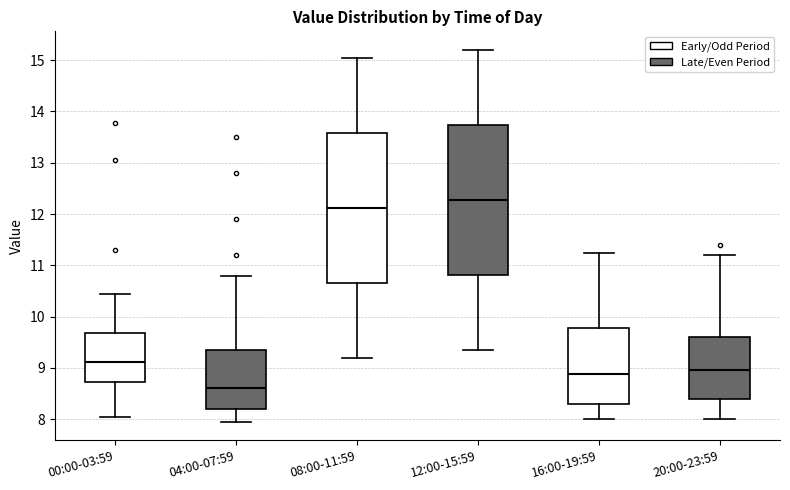

Which box's median line is the lowest?

04:00-07:59